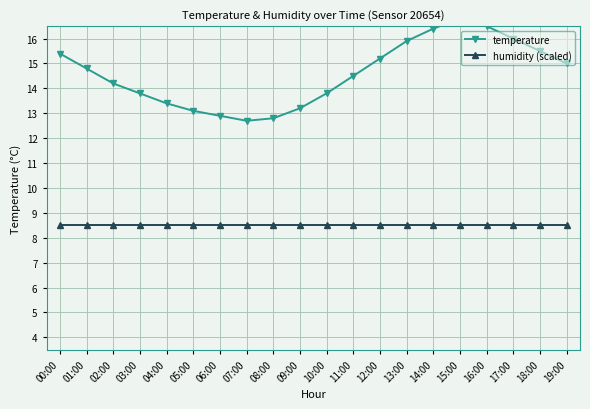

Which series has the largest range (max minus min)?

temperature